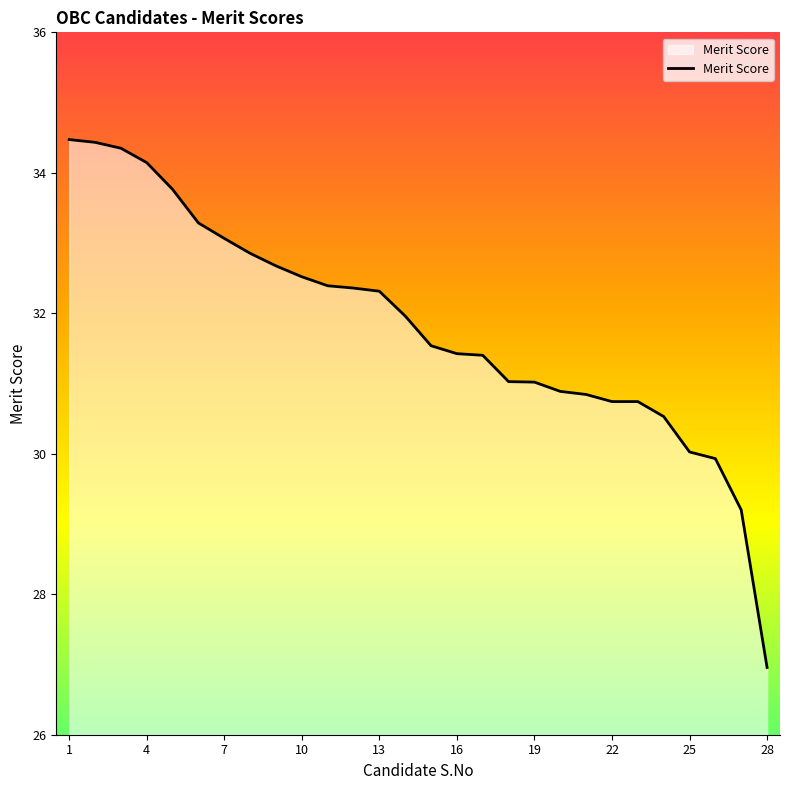

What is the minimum value shown in the chart?

27.0